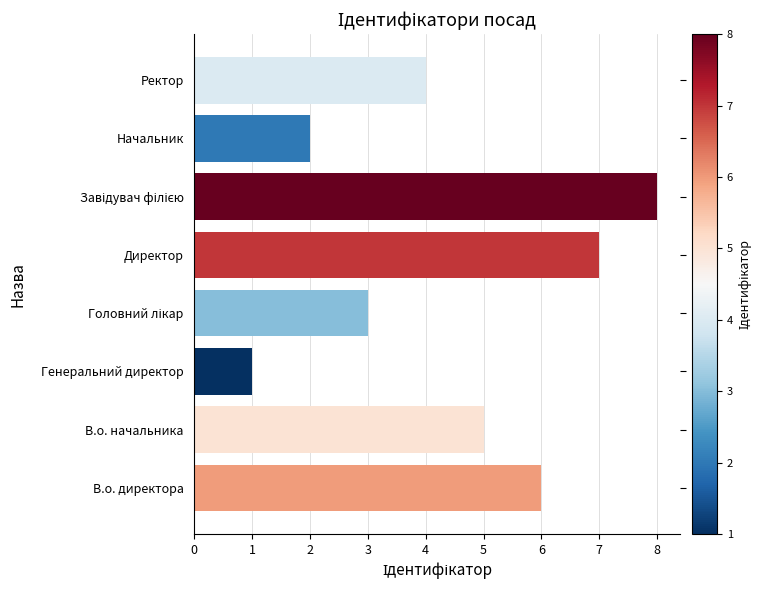

What is the change in value from Директор to Ректор?

-3